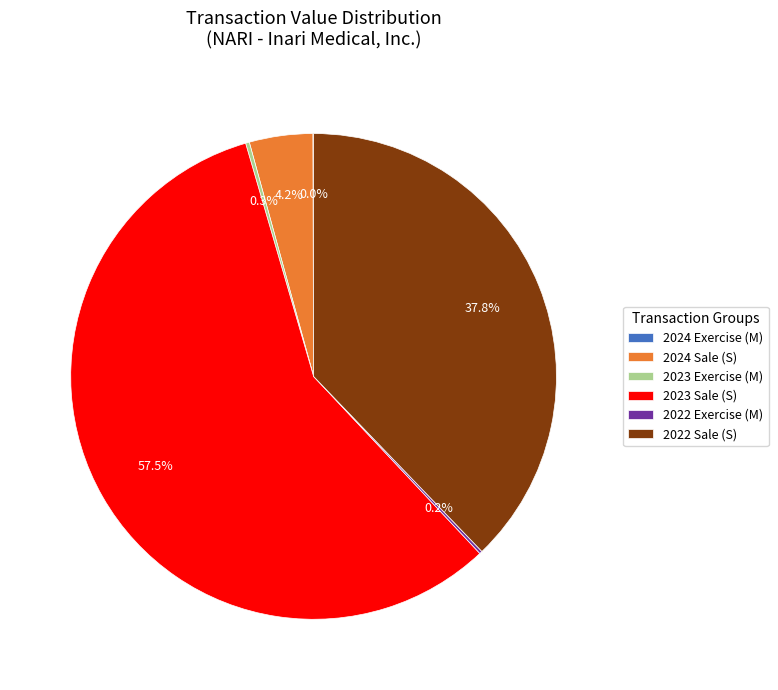

Which category has the biggest portion of the pie?

2023 Sale (S)